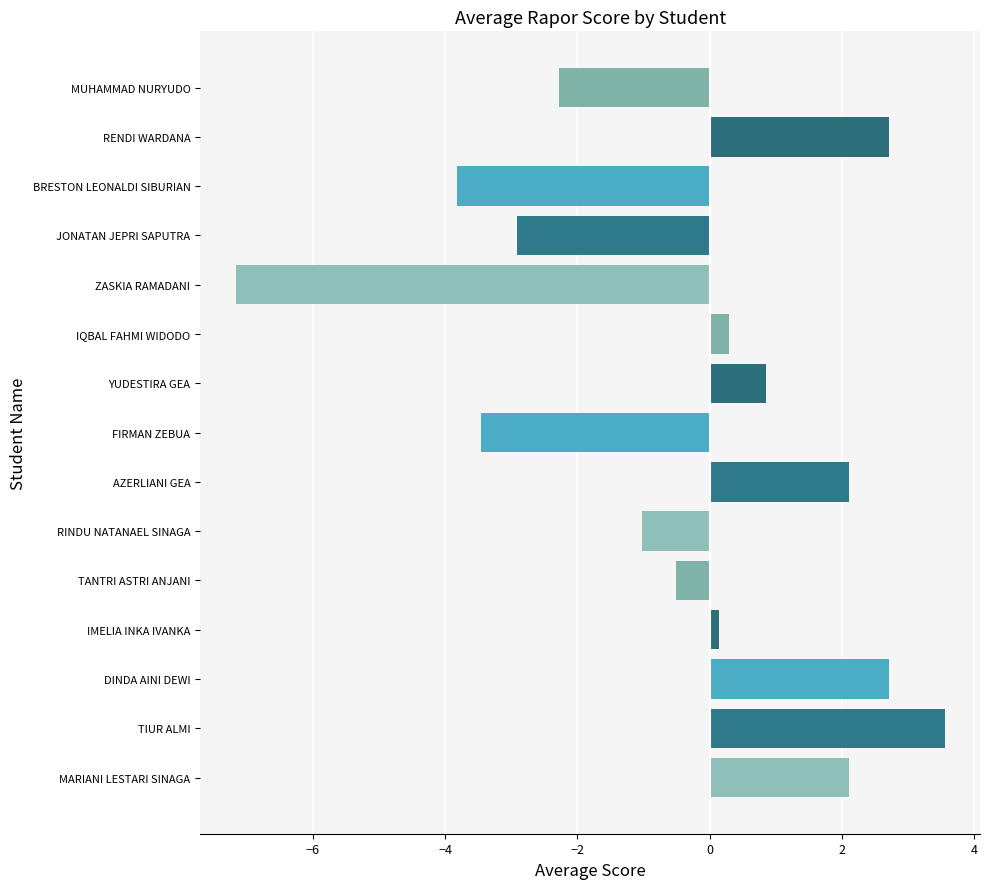

Which has a higher value, DINDA AINI DEWI or AZERLIANI GEA?

DINDA AINI DEWI